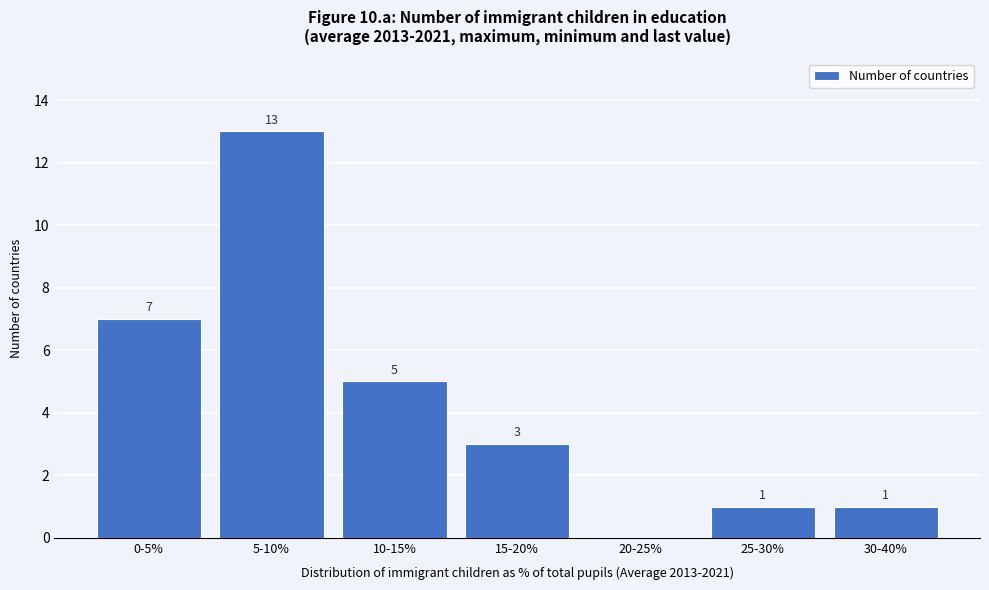

Reading right to left, what are all the values shown in this chart?

30-40%=1	25-30%=1	20-25%=0	15-20%=3	10-15%=5	5-10%=13	0-5%=7